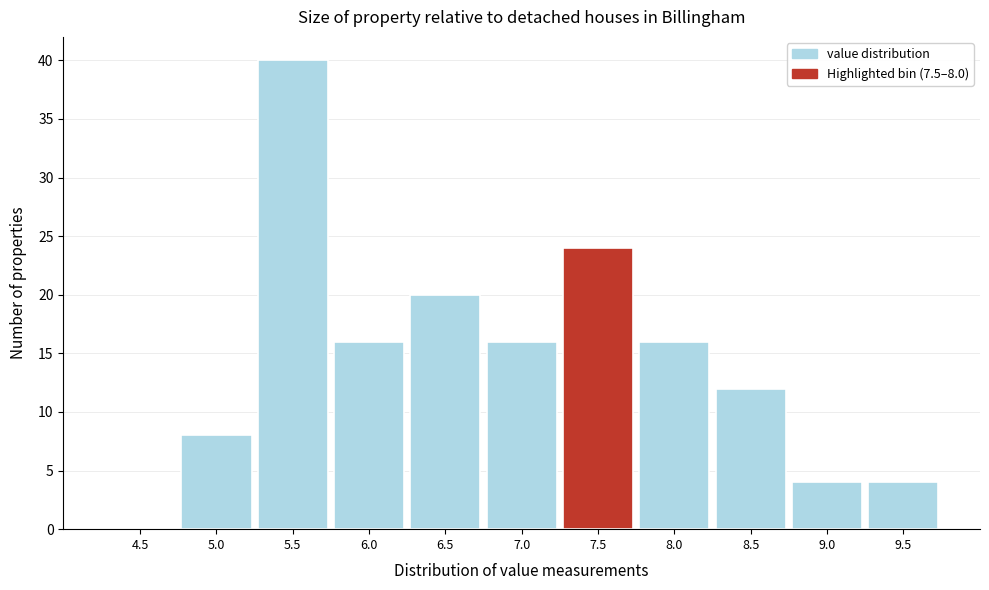

Reading left to right, list all the values displayed in this chart.

4.5=0	5.0=8	5.5=40	6.0=16	6.5=20	7.0=16	7.5=24	8.0=16	8.5=12	9.0=4	9.5=4